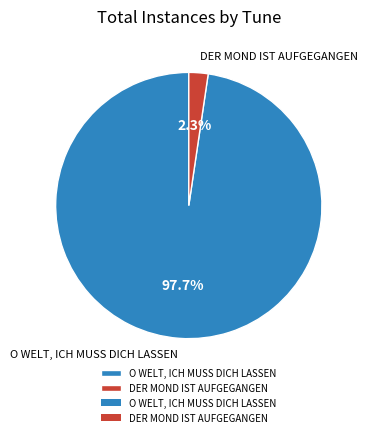

What percentage do O WELT, ICH MUSS DICH LASSEN and DER MOND IST AUFGEGANGEN together represent?

100.0%